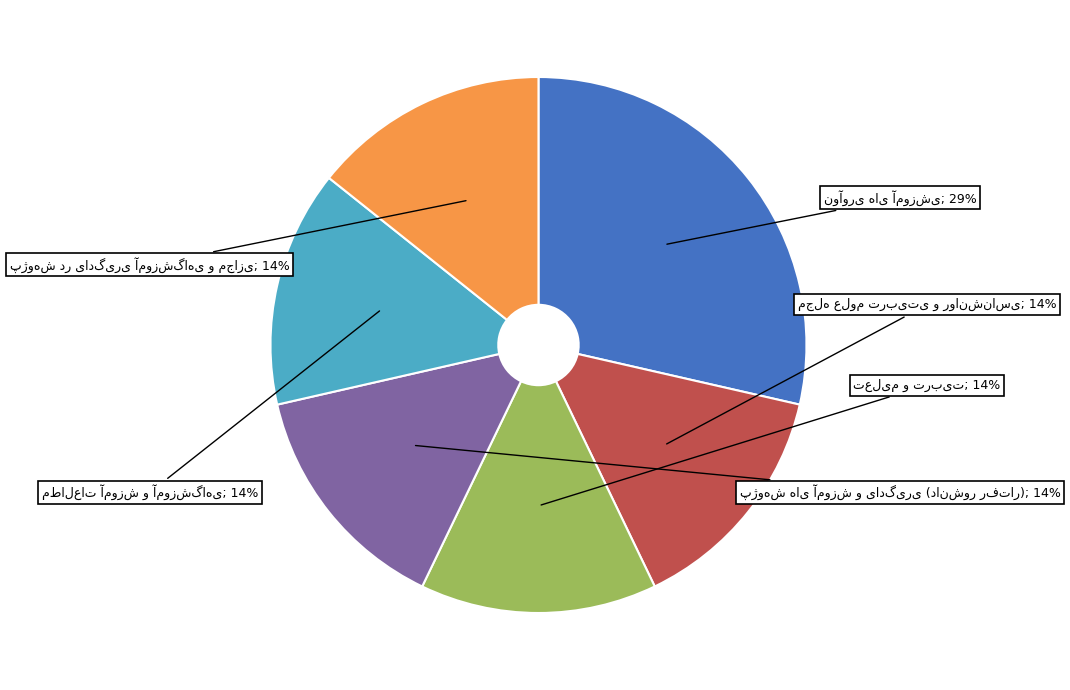

True or false: مجله علوم تربیتی و روانشناسی accounts for 23% of the total.

False